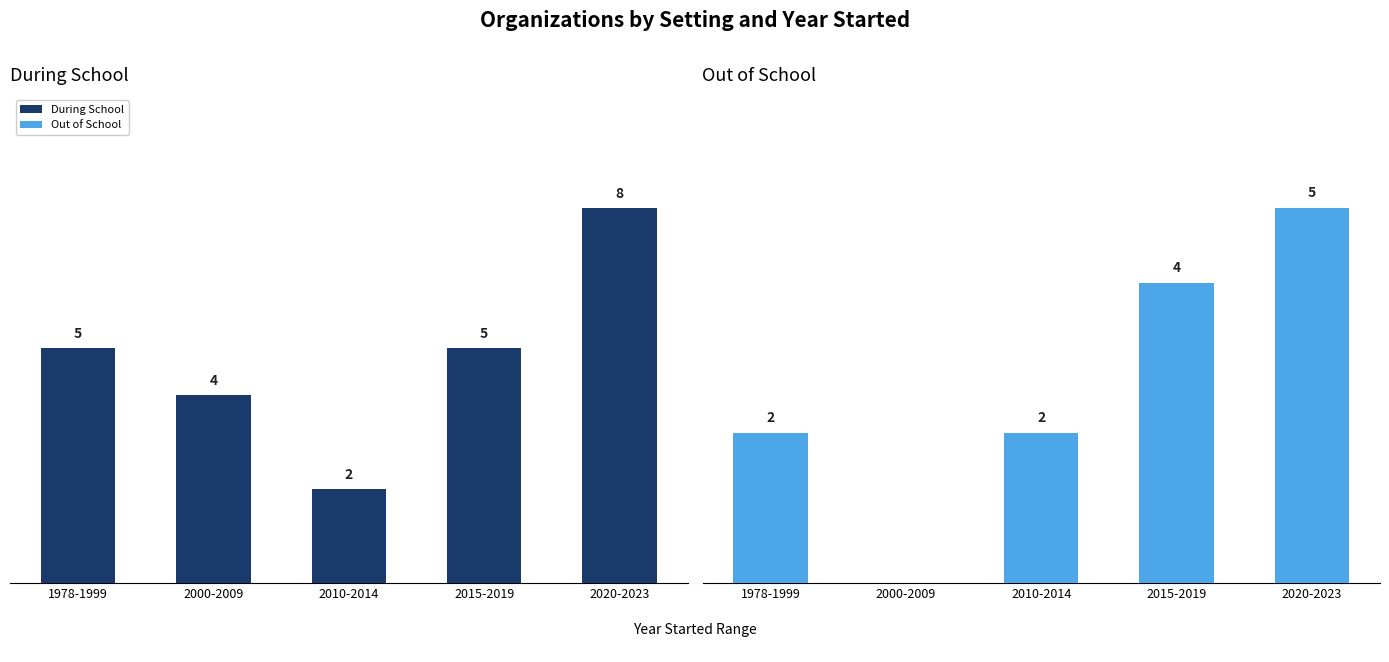

Rank the series by their maximum value, from lowest to highest.

Out of School, During School